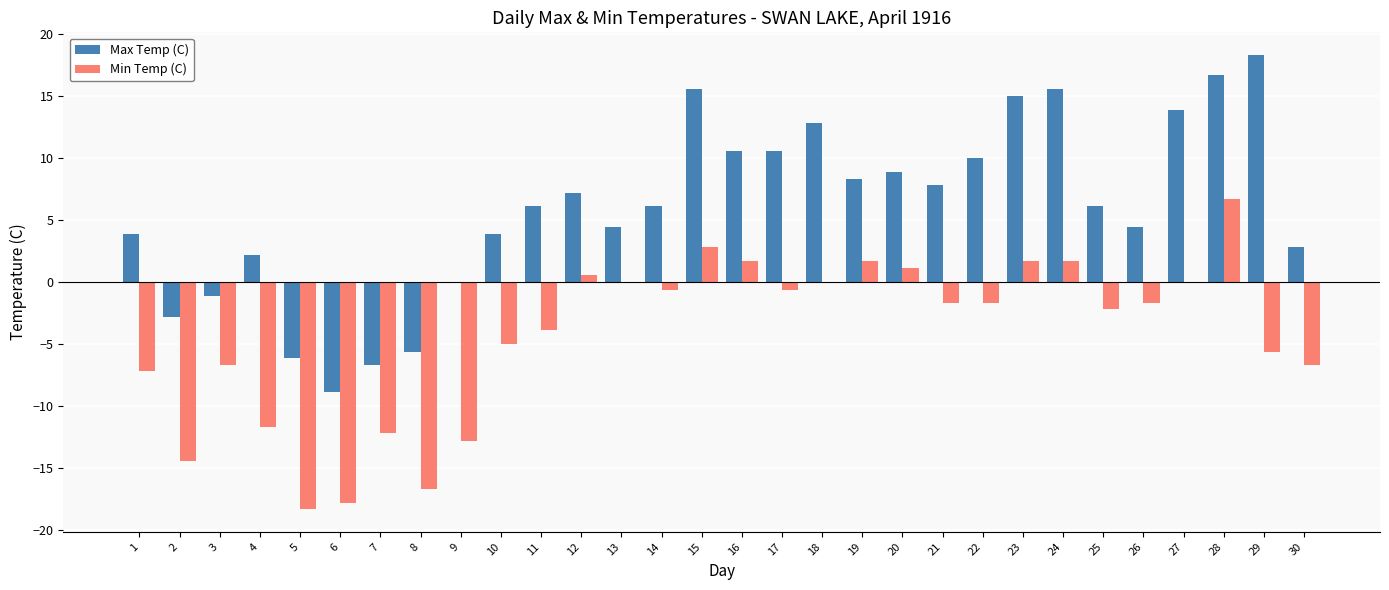

What are all the series names shown in the legend?

Max Temp (C), Min Temp (C)